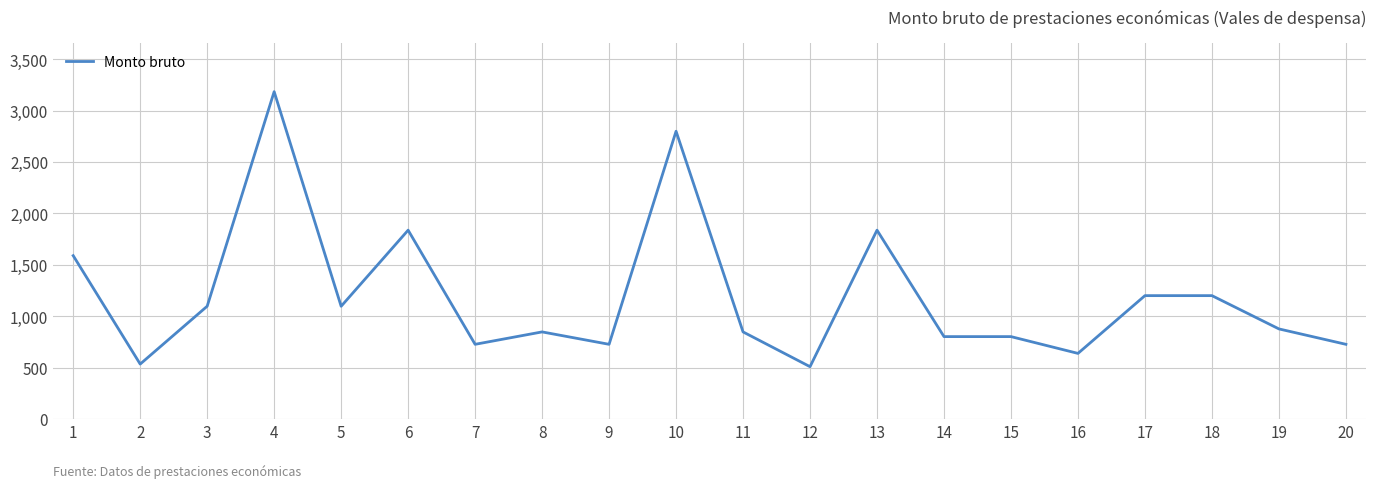

Approximately how many times larger is the value at 15 compared to 8?

0.9